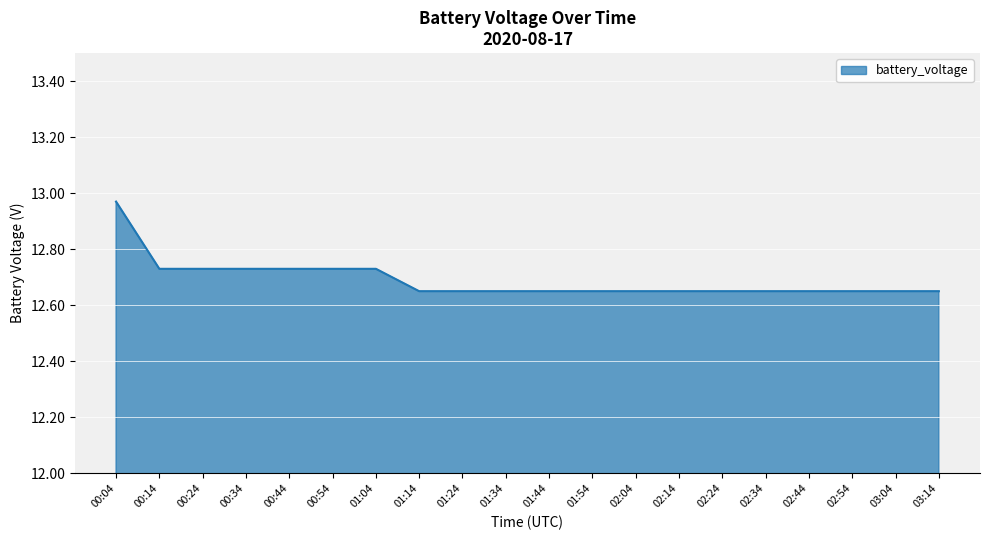

What position from the left is 00:34?

4